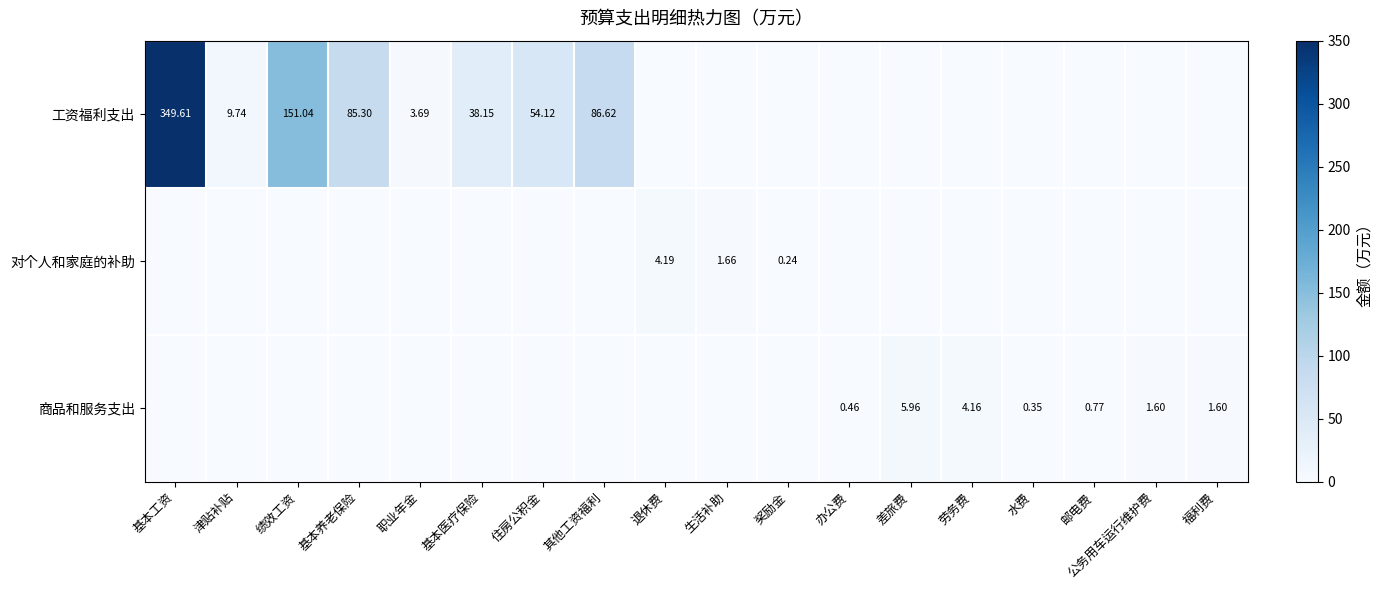

At which category is the sum across all series the highest?

基本工资